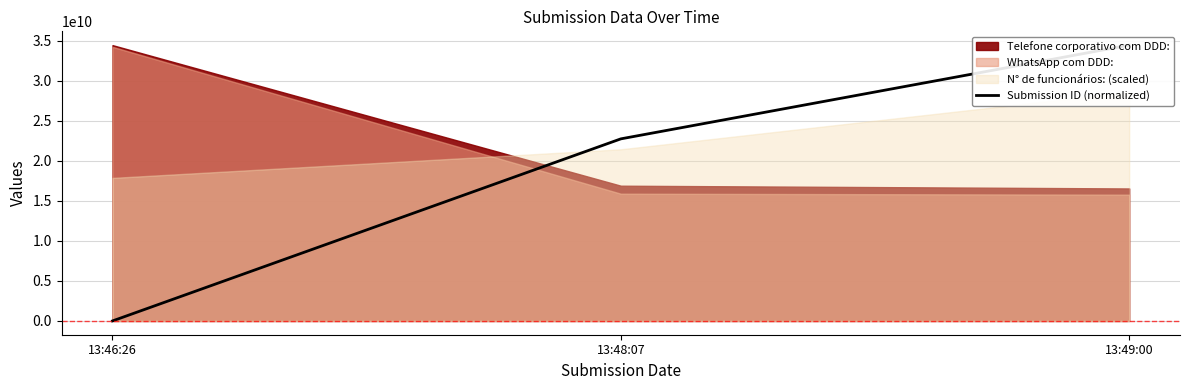

List the labels in order of value, smallest first.

13:46:26, 13:48:07, 13:49:00